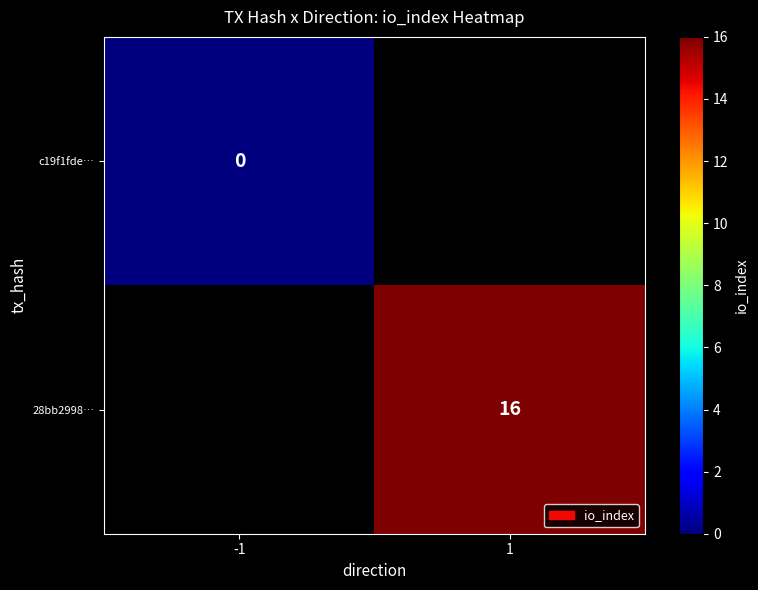

What is the greatest value displayed?

16